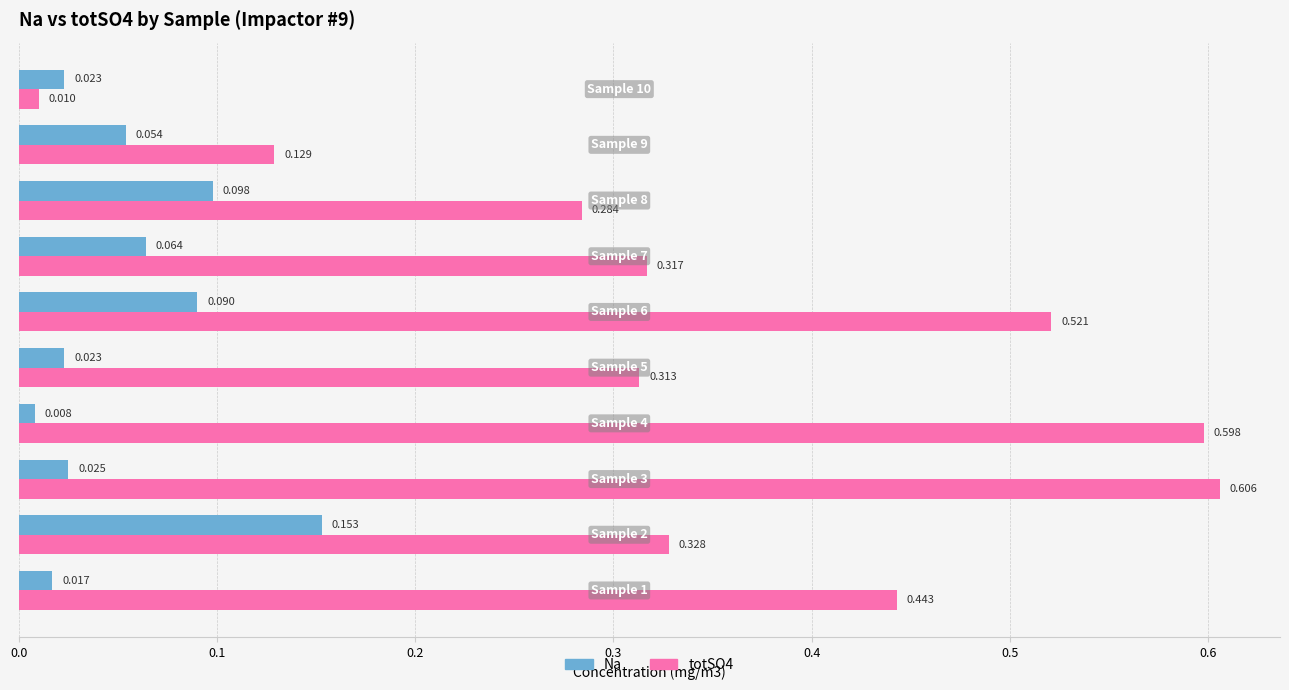

What are all the series names shown in the legend?

Na, totSO4